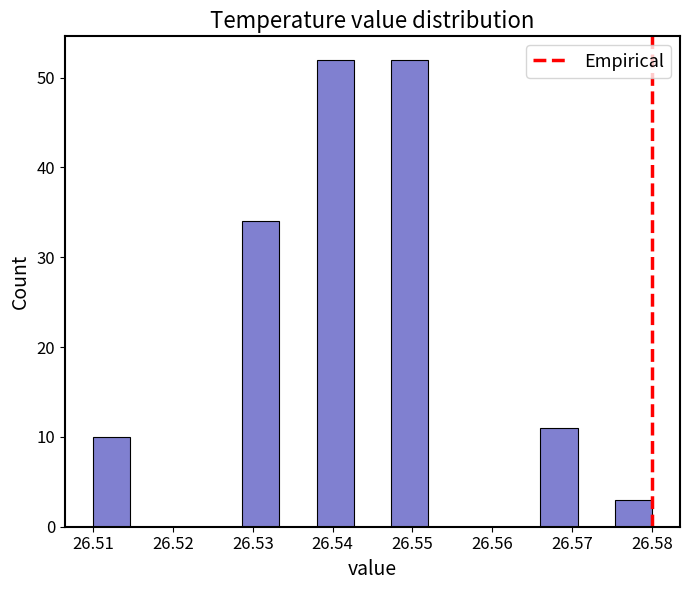

What is the height of the bar covering 26.538 to 26.543 on the x-axis? Neither the bar edges nor the heights are printed on the chart, so give them approximately, as read against the axes.

52